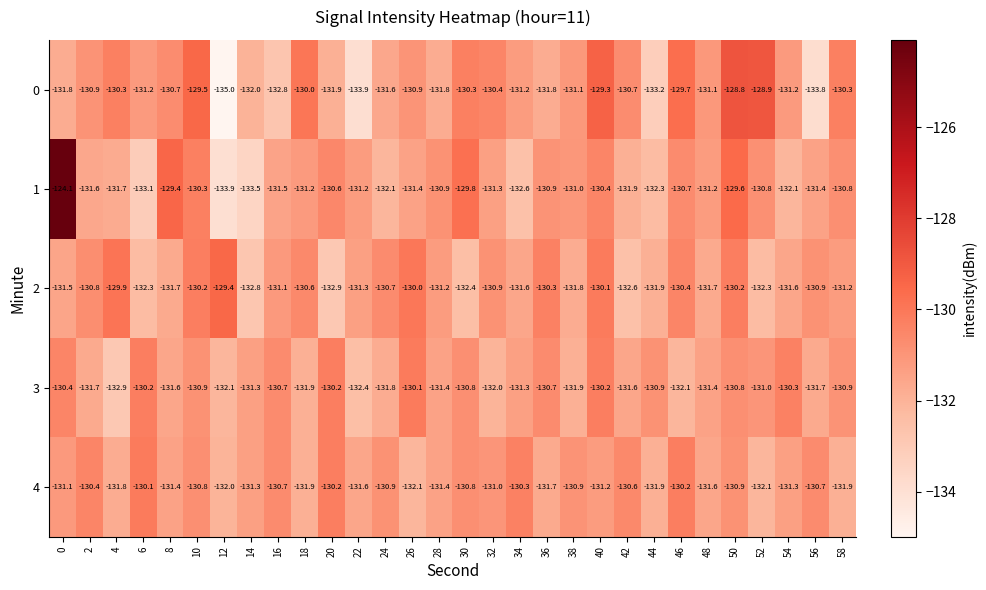

What is the average value of the 0 series?

-131.2